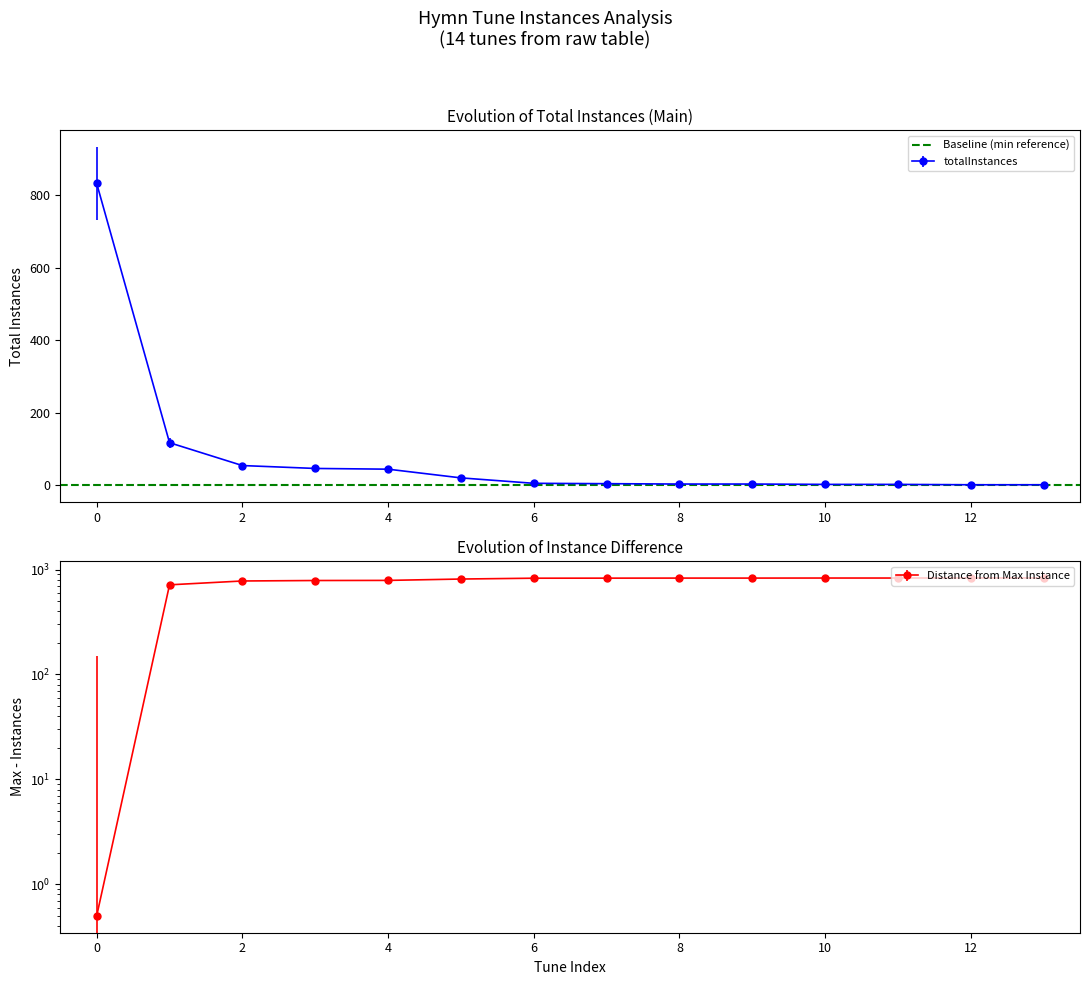

What is the greatest value displayed?

832